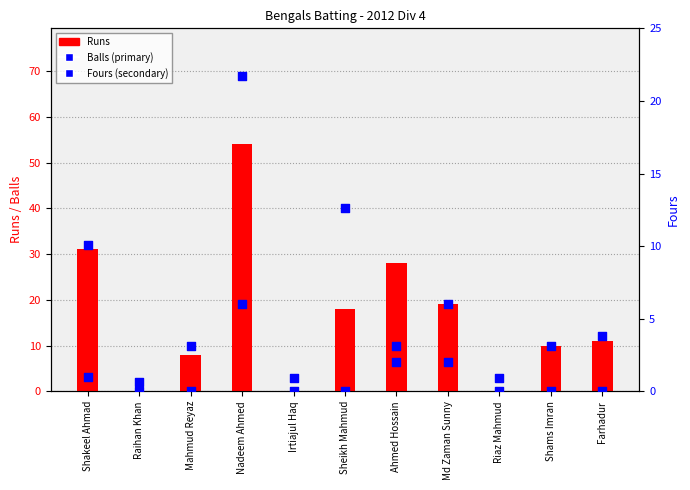

Is the value of Runs at Ahmed Hossain greater than the value of Balls at Mahmud Reyaz?

Yes